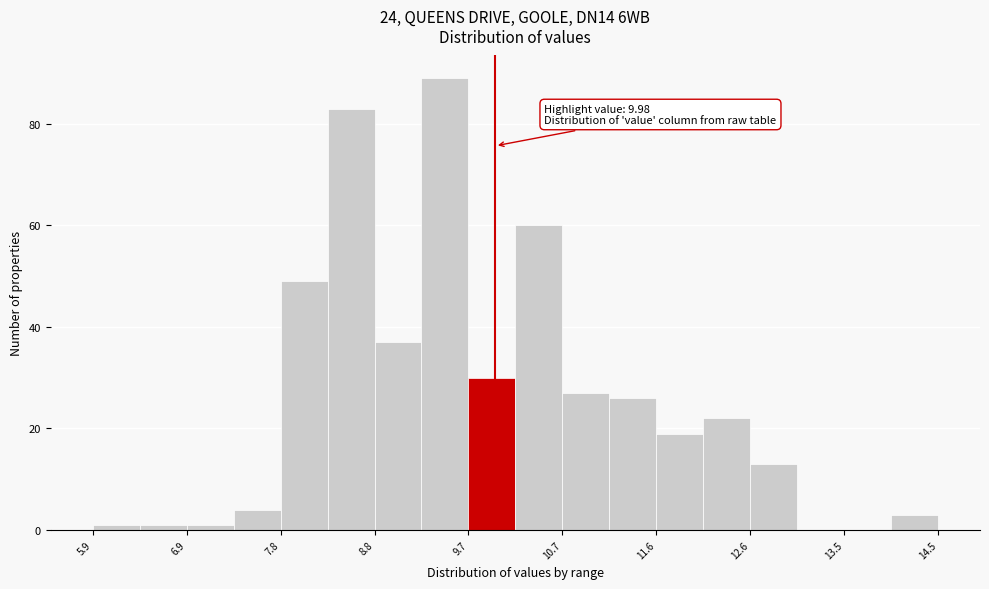

Over which range of the x-axis is the bar tallest?

9.2 to 9.7